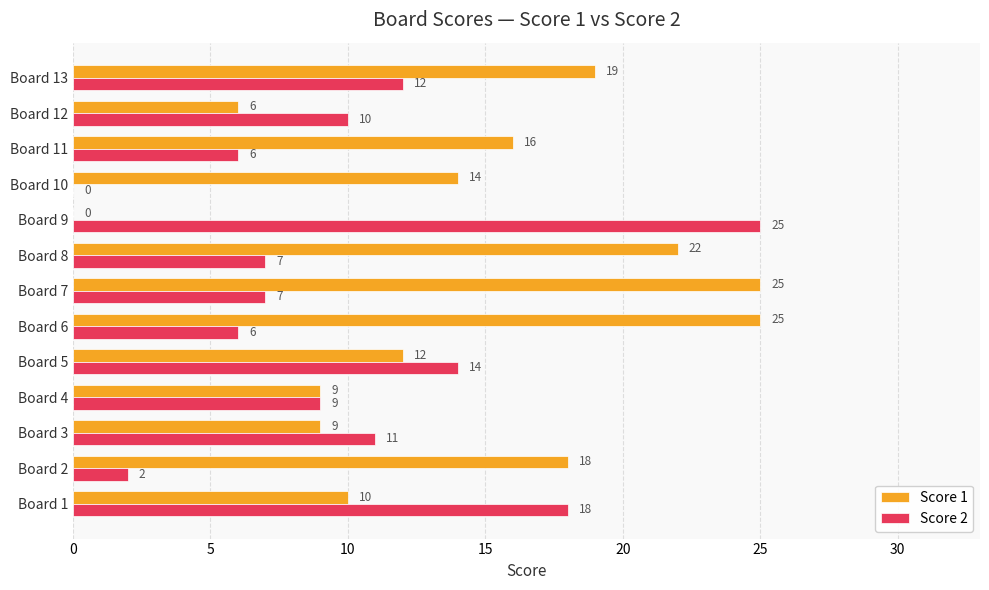

How many data points does each series have?

13